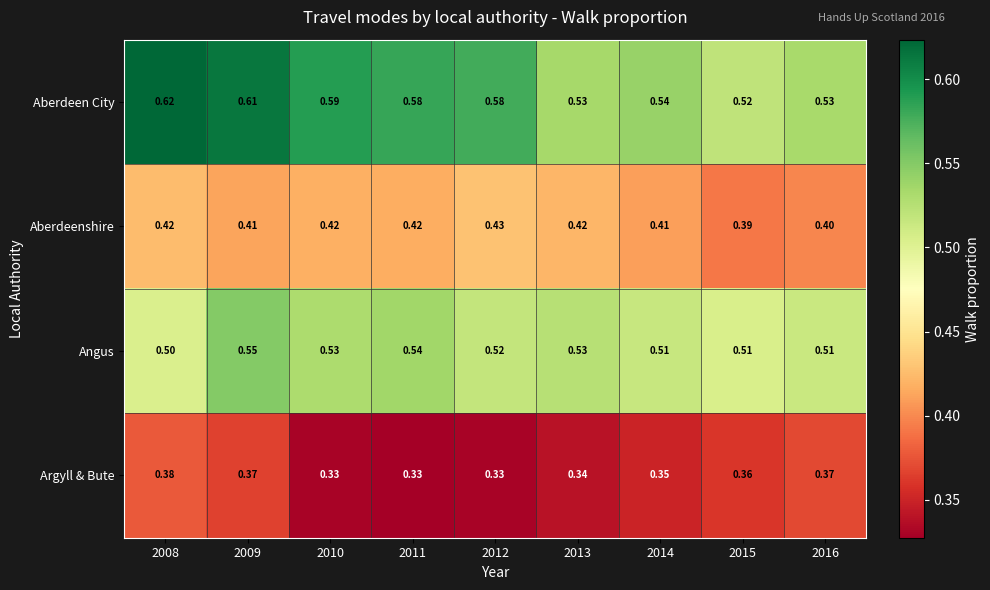

Which series has the largest total across all categories?

Aberdeen City